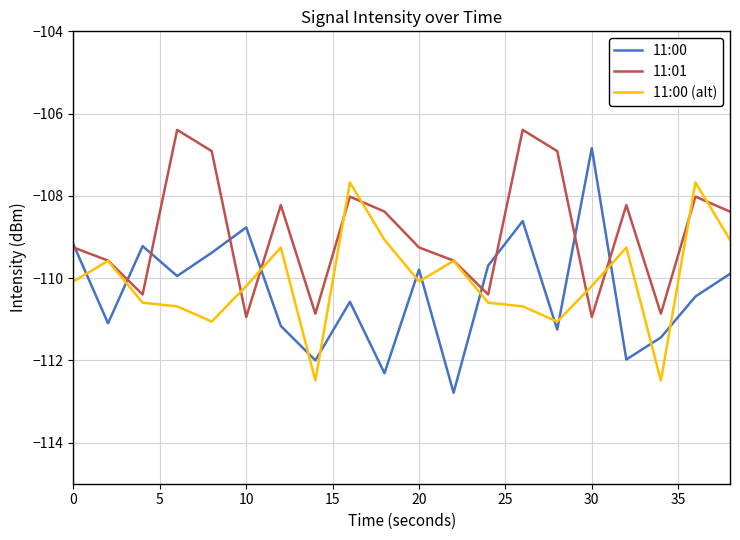

Rank the series by their average value, from lowest to highest.

11:00, 11:00 (alt), 11:01